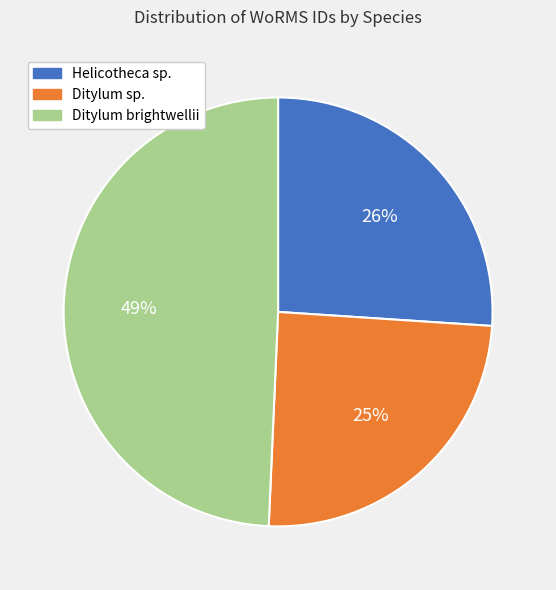

Is there a majority slice in this chart?

No